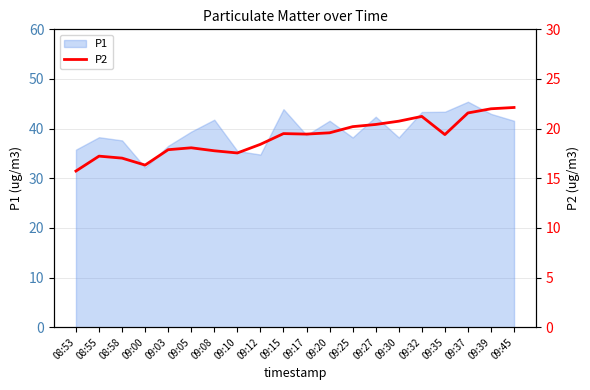

Where is the data nearest to the value 18?

09:05